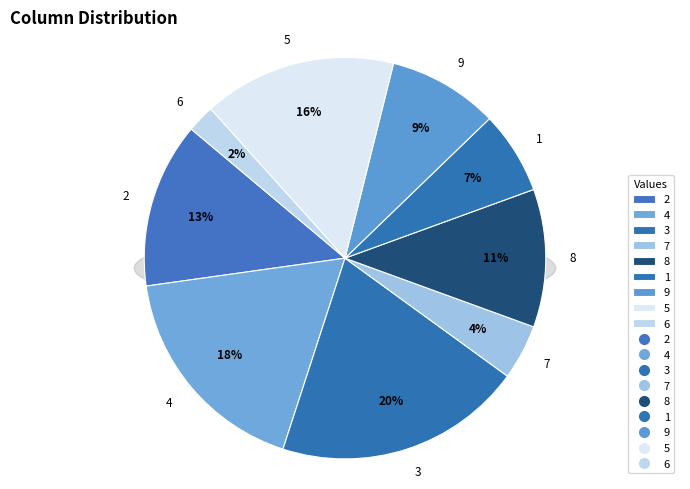

What percentage is the 1 slice, to the nearest percent?

7%